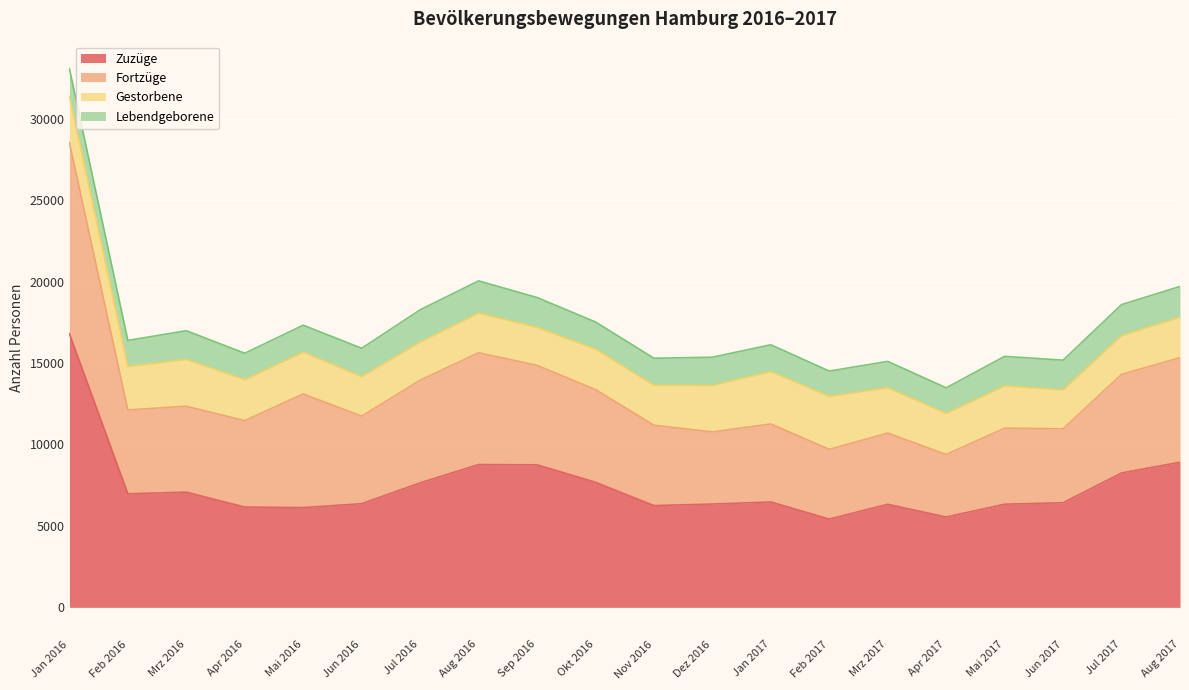

True or false: Fortzüge has more than 1 points higher than both neighbors.

True